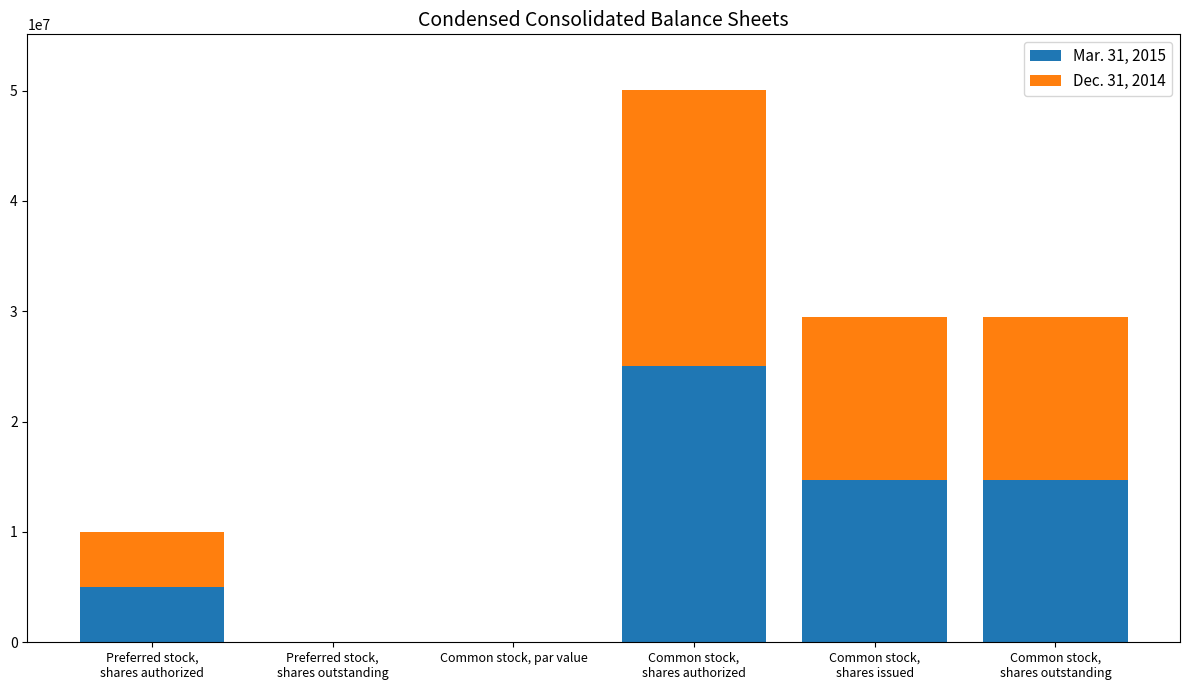

Which category has the highest value in the Mar. 31, 2015 series?

Common stock,
shares authorized